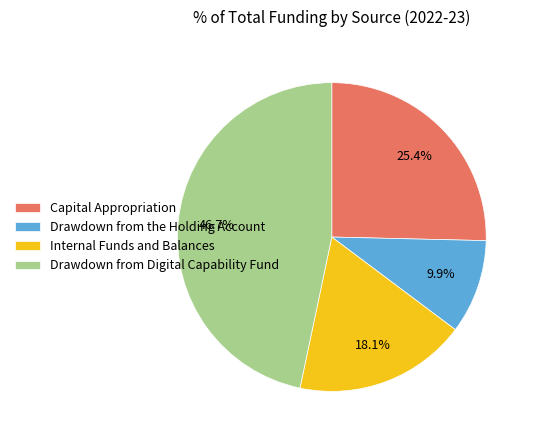

To the nearest percent, what percentage of the pie is Internal Funds and Balances?

18%